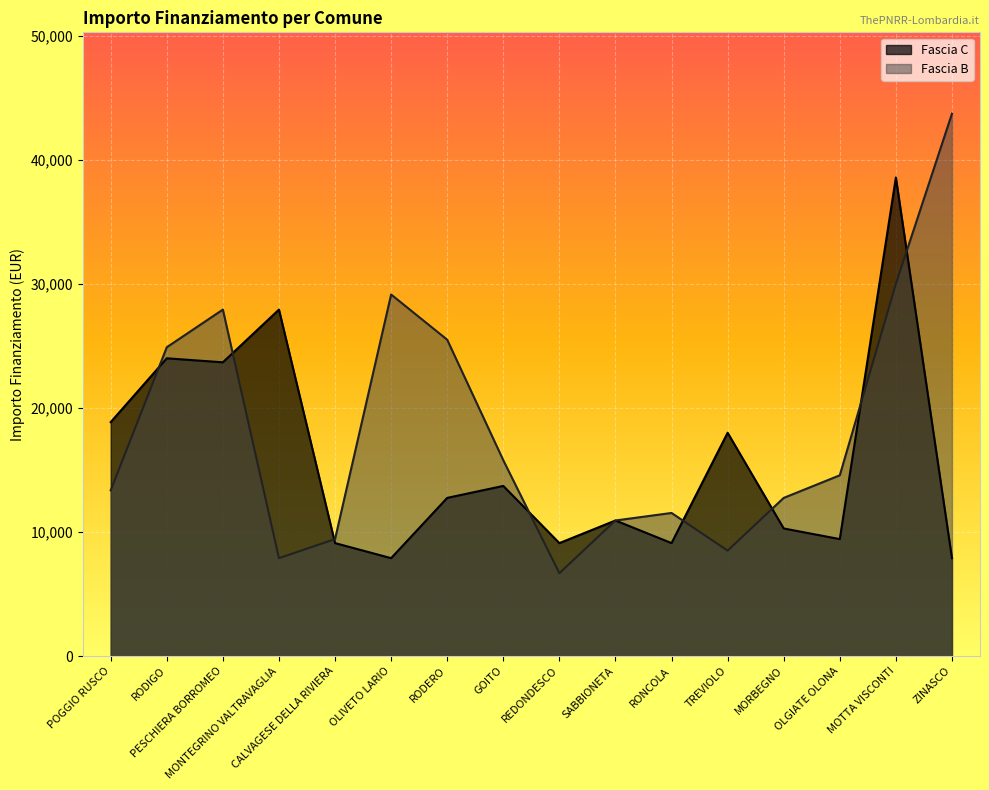

Which has a higher value, OLIVETO LARIO or MORBEGNO?

MORBEGNO